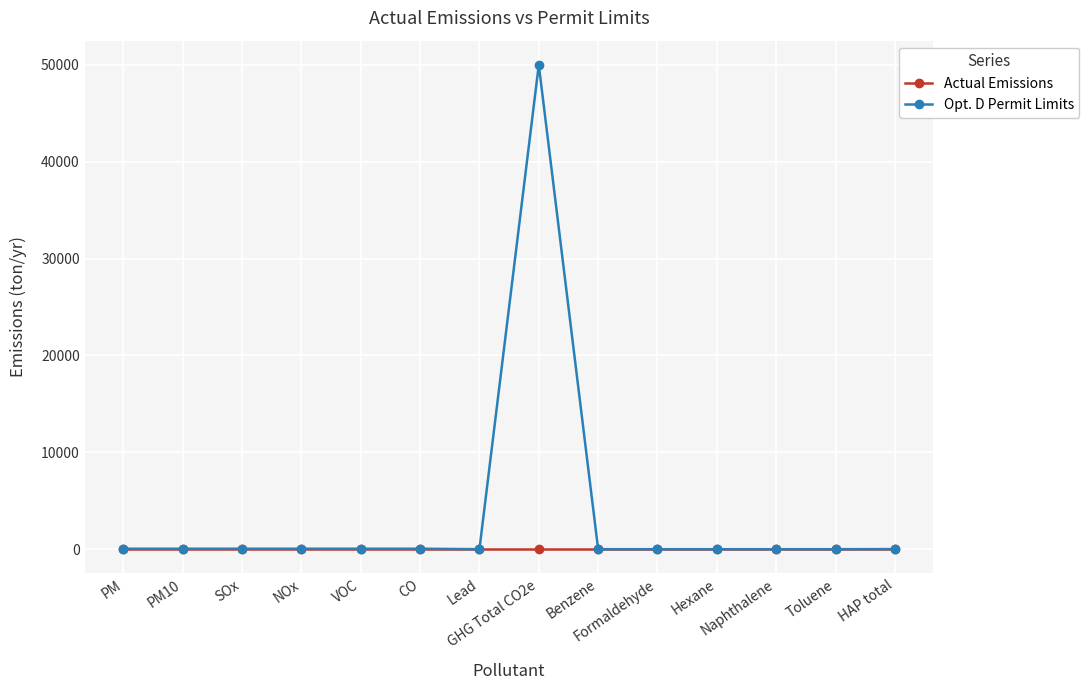

Rank the series by their maximum value, from lowest to highest.

Actual Emissions, Opt. D Permit Limits